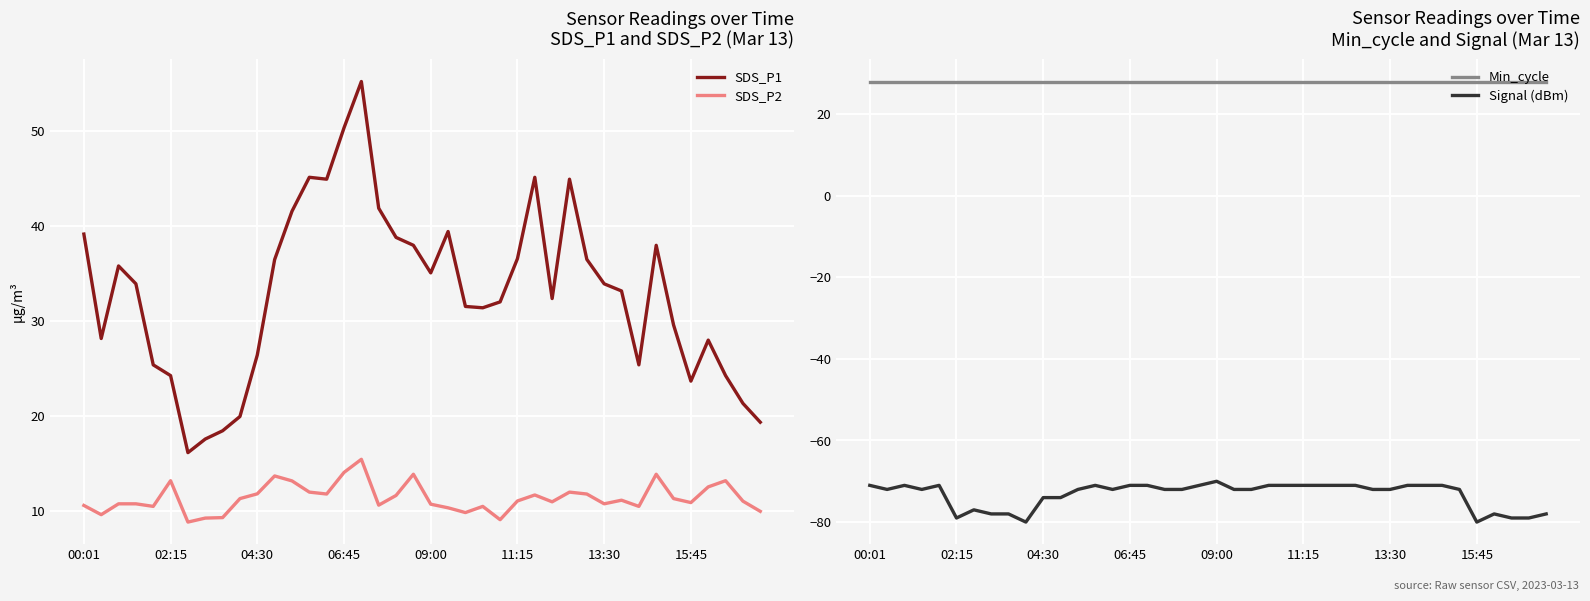

The SDS_P2 series shows 15.9 at 04:30. True or false?

False